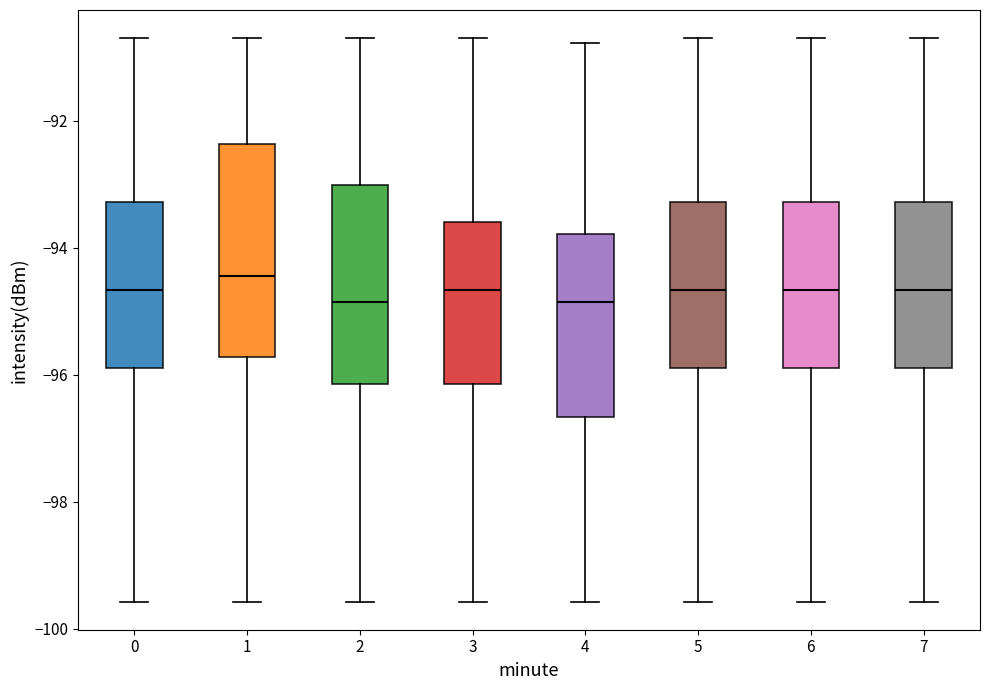

Where does the upper whisker of the box at x = 3 end on the y-axis? The values are not printed on the chart, so give them approximately, as read against the axis.

-90.6